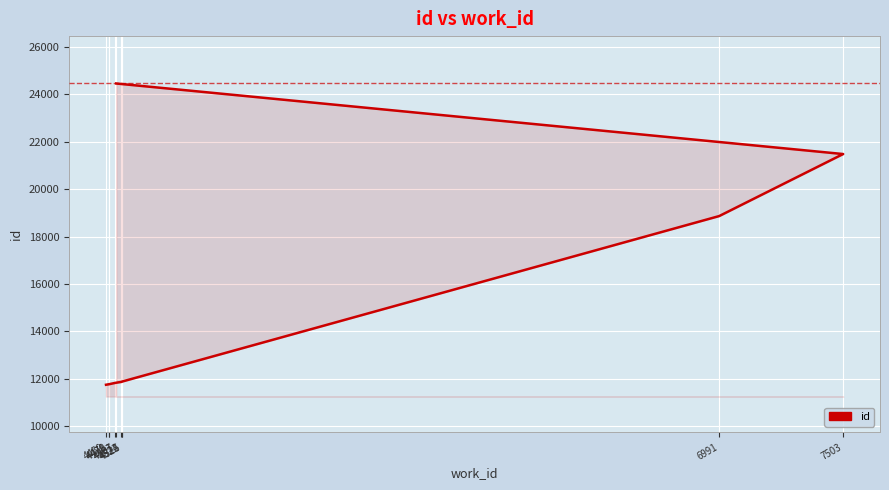

True or false: the data shows 11743 at 4459.

True